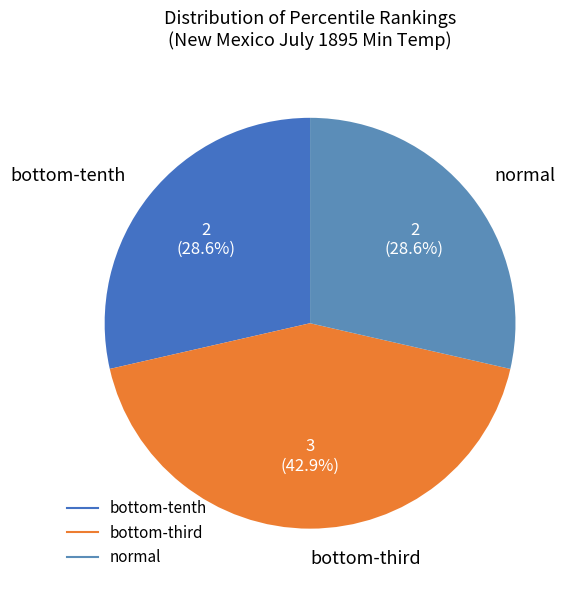

What is the largest slice in the pie chart?

bottom-third